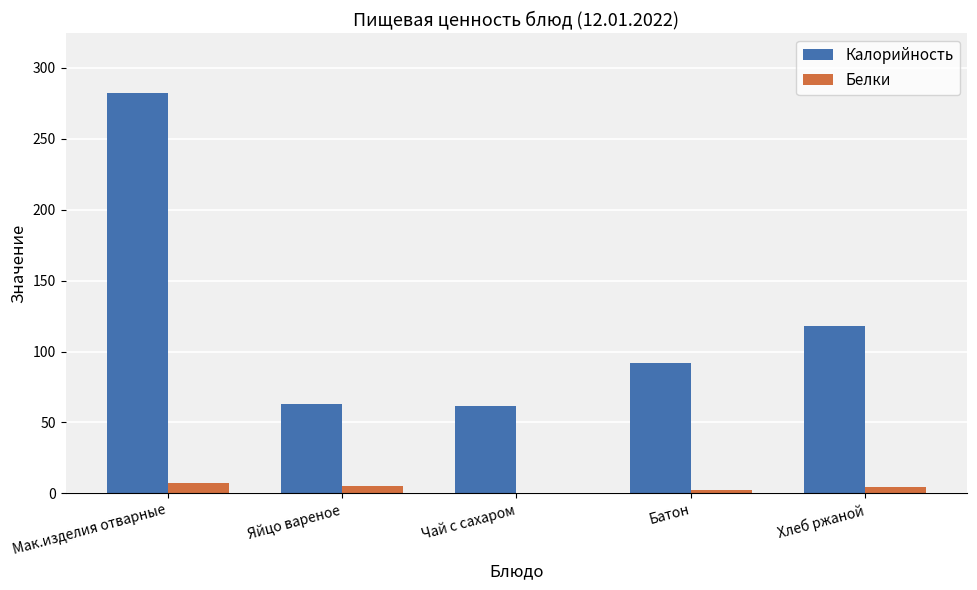

Which series changed the most between Мак.изделия отварные and Хлеб ржаной?

Калорийность